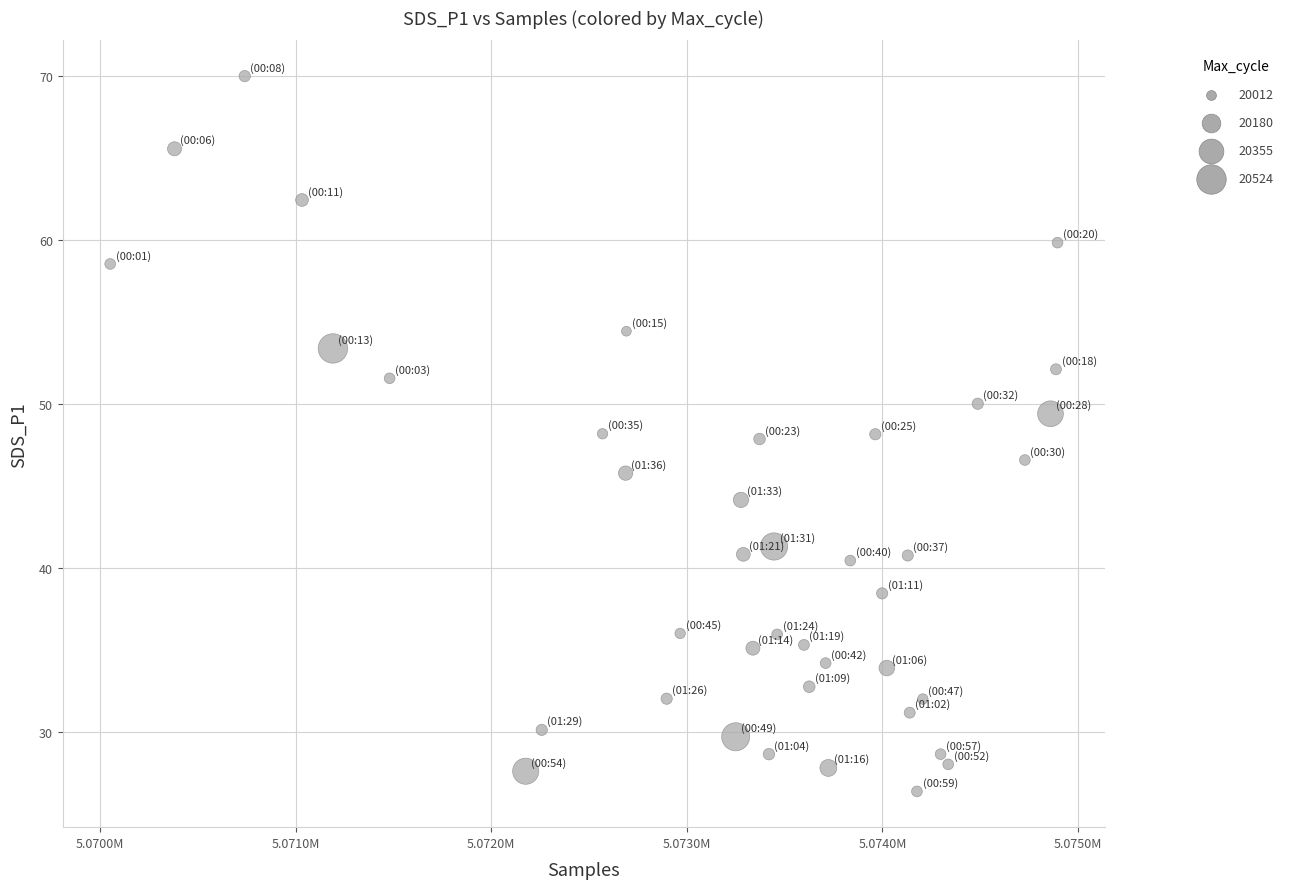

What is the range of Y values (max minus min)?

43.6